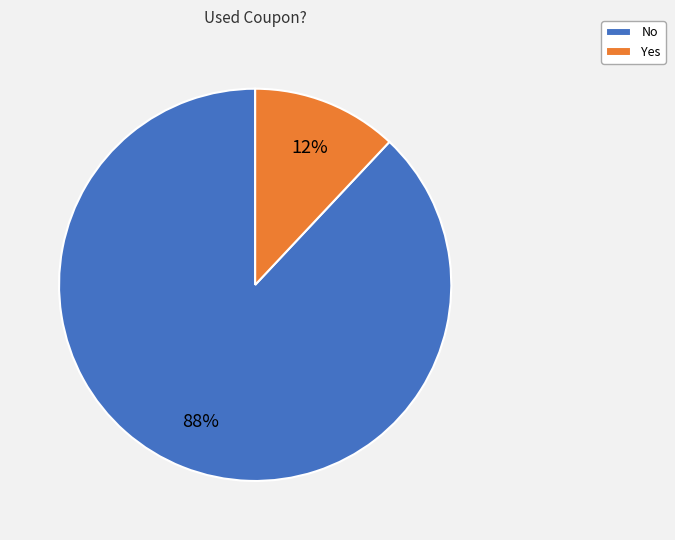

Count the number of slices in the pie.

2